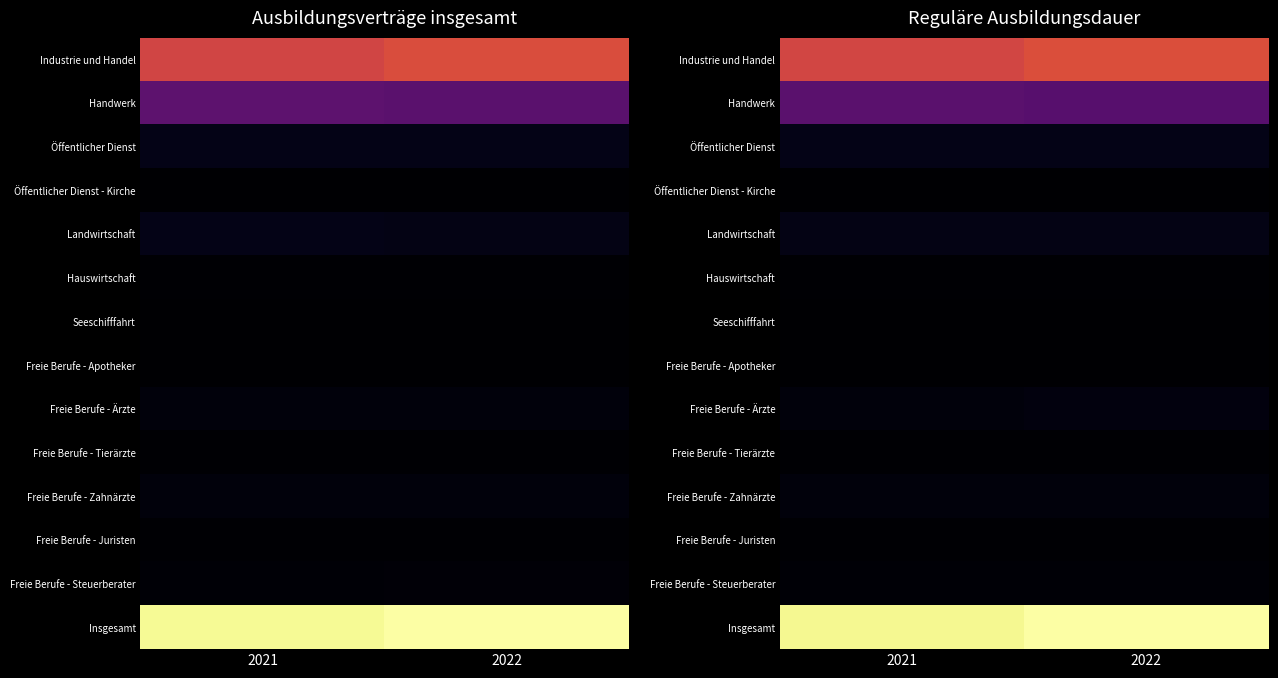

True or false: Freie Berufe - Steuerberater has a value of 909 at 2022.

False